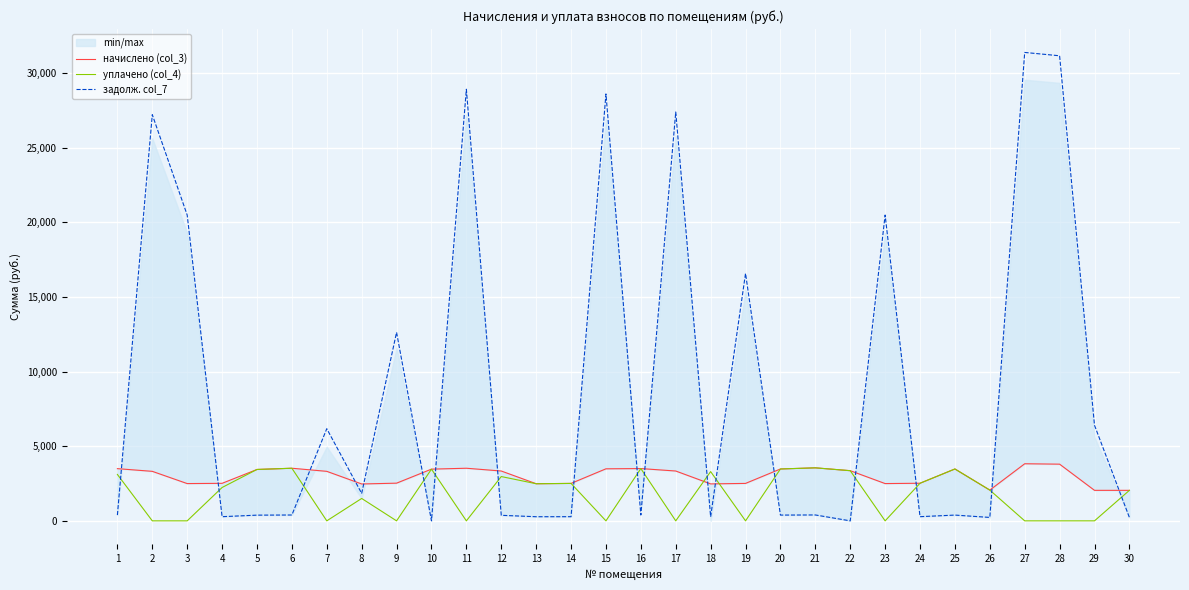

Does the chart display data point markers on the line(s)?

No